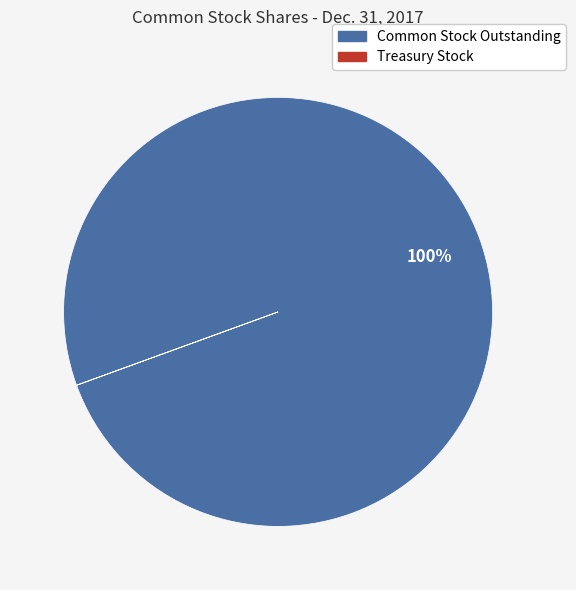

To the nearest percent, what is the difference between the largest and smallest slice percentages?

100%